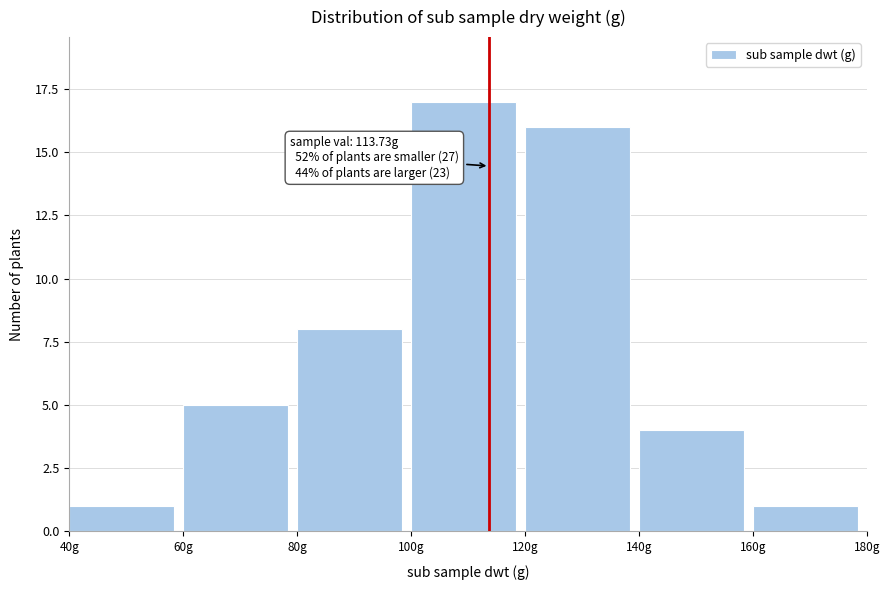

Over which range of the x-axis is the bar tallest?

100 to 120